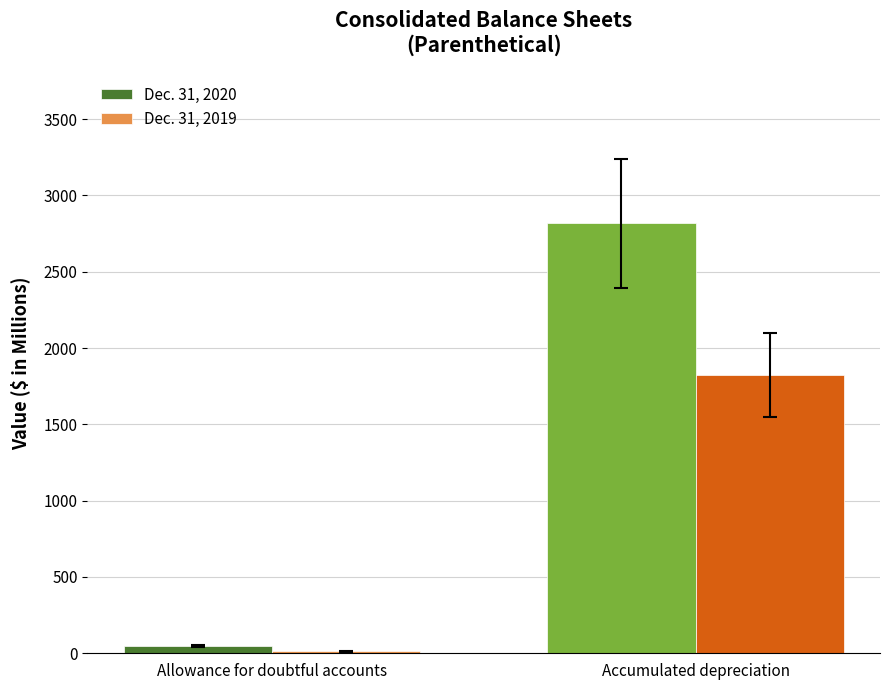

Which category has the highest value in the Dec. 31, 2020 series?

Accumulated depreciation